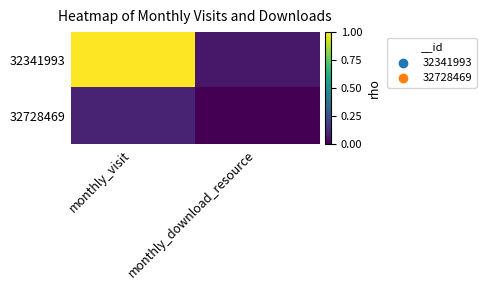

What is the difference between the highest and lowest values at monthly_visit?

0.9